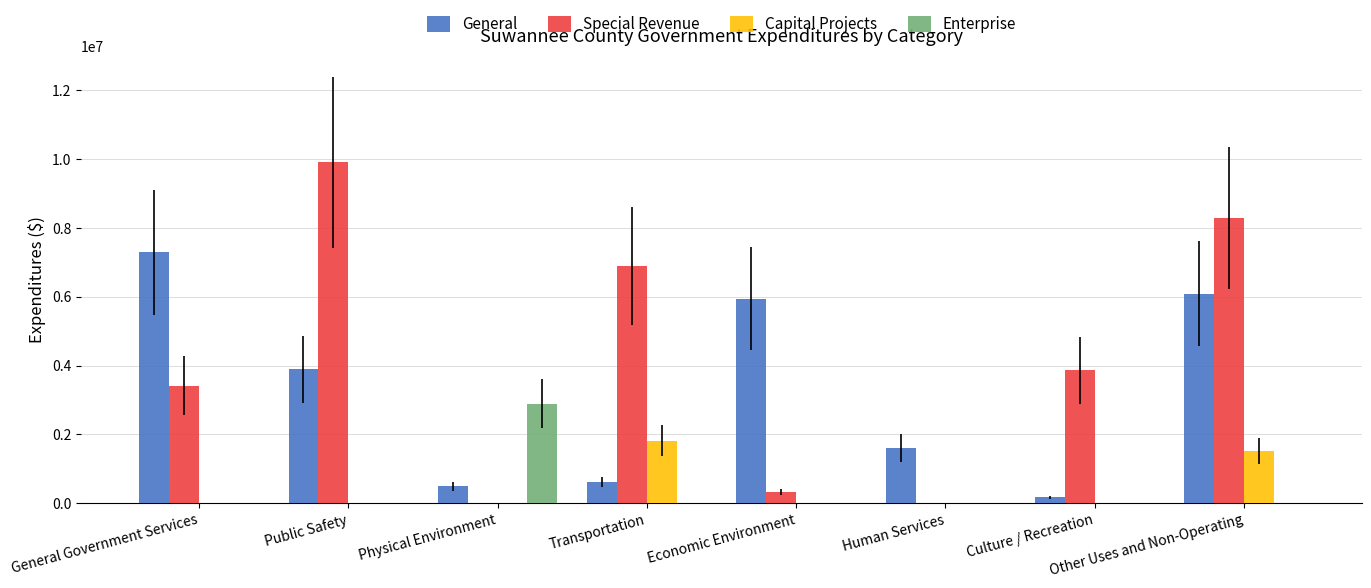

What is the sum of all General values?

26091963